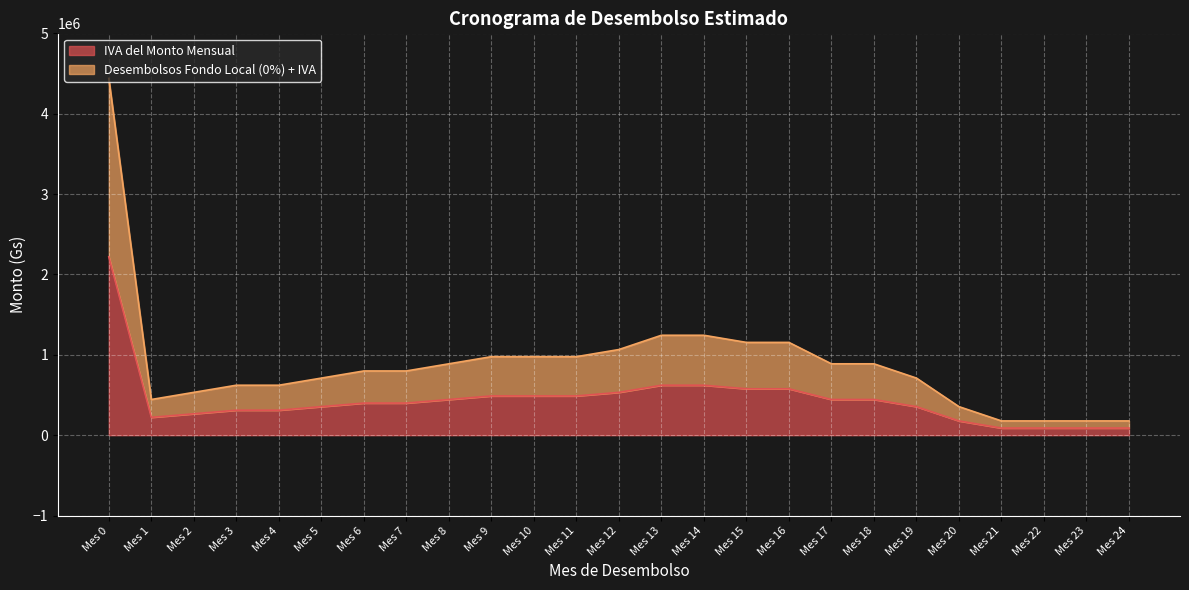

Does the chart display data point markers on the line(s)?

No